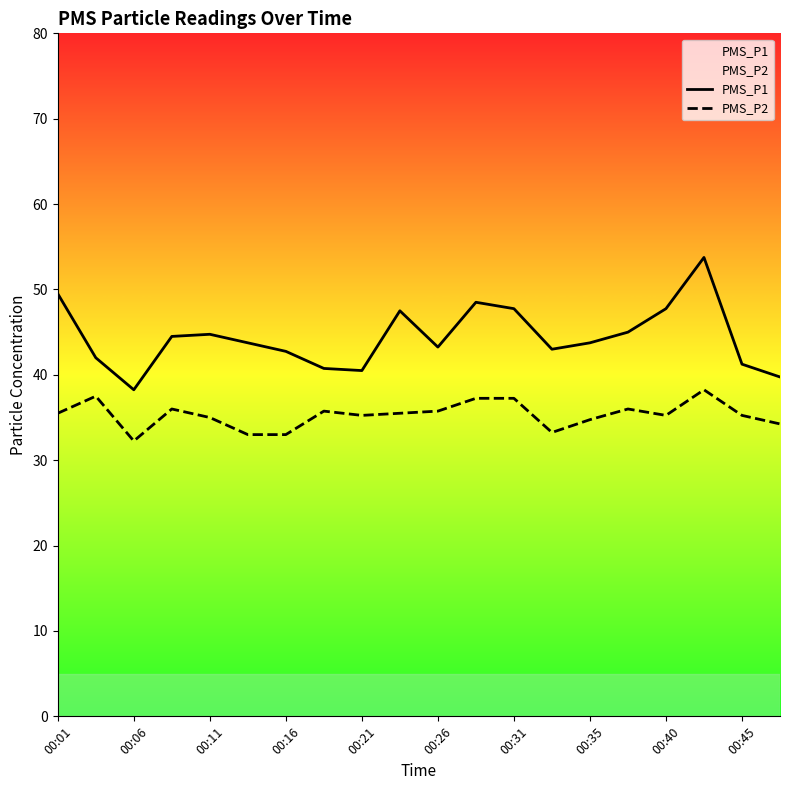

How many categories are shown in the chart?

20